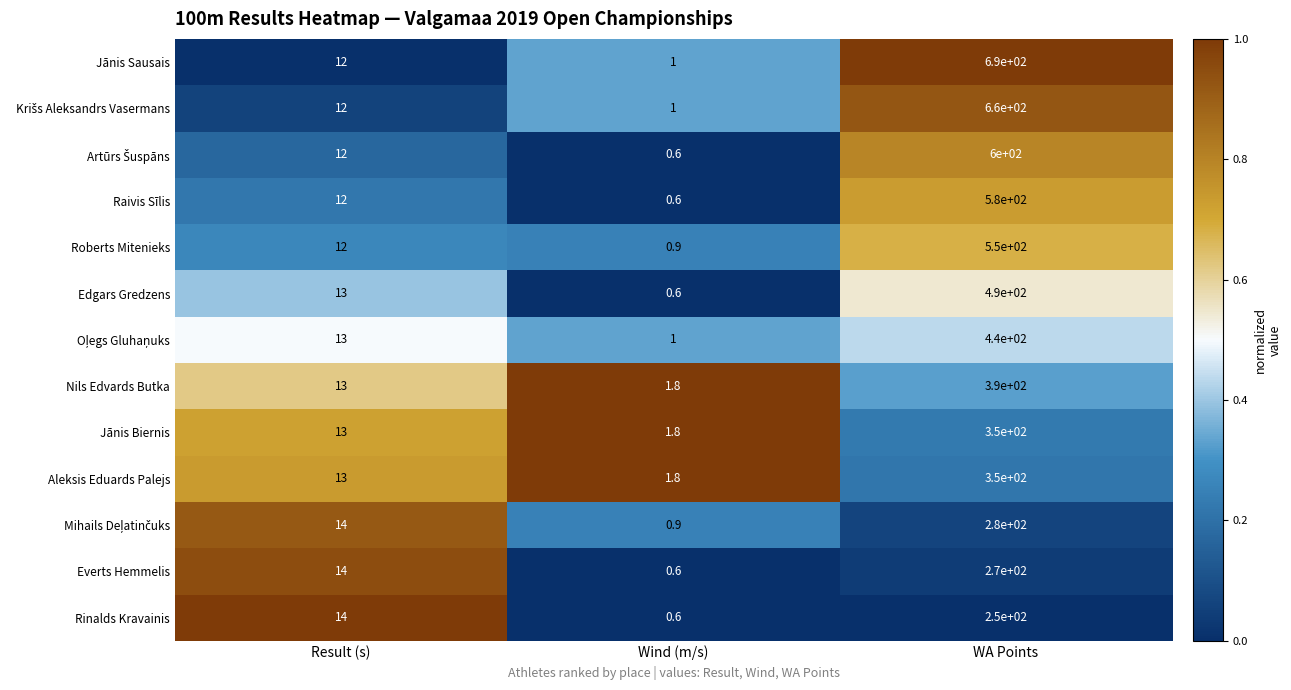

The Jānis Sausais series shows 20.9 at Result (s). True or false?

False